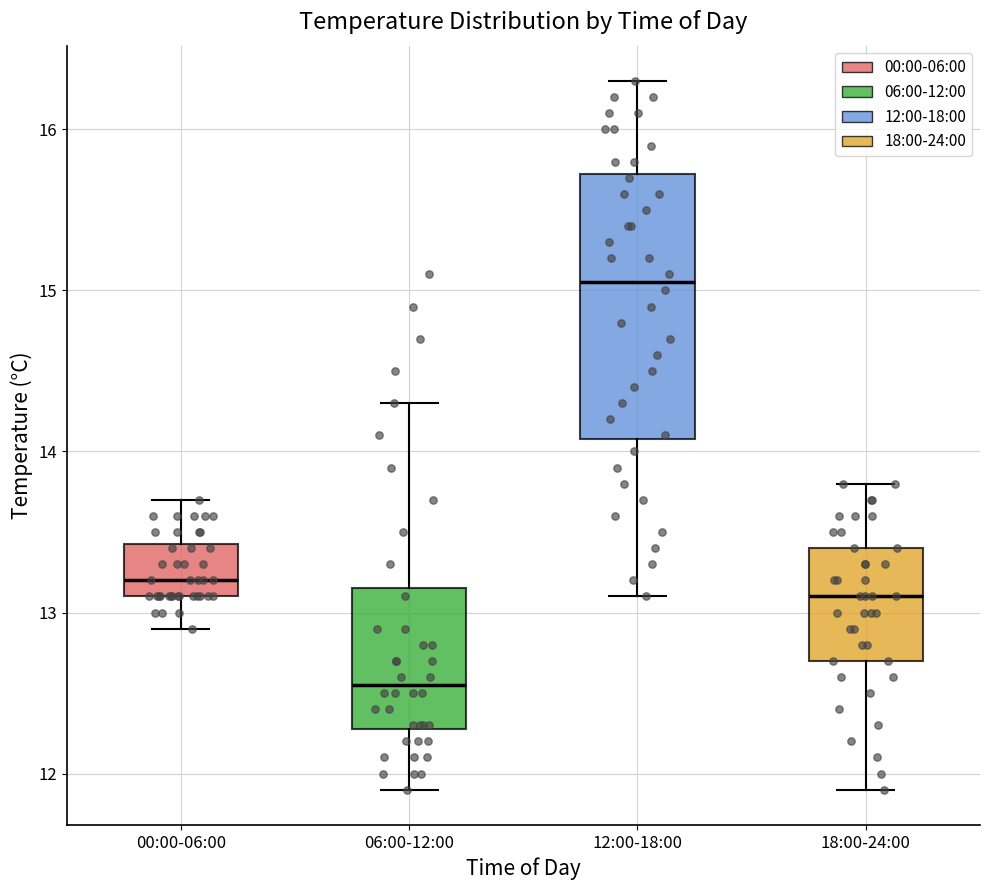

Reading left to right, transcribe this box plot: for each box, give where its median line is, the range the box spans, and where its two whiskers end, as read against the y-axis. The values are not printed on the chart, so give them approximately, as read against the axis.

00:00-06:00: median 13.2, box 13.1 to 13.4, whiskers 12.9 to 13.7
06:00-12:00: median 12.6, box 12.3 to 13.2, whiskers 11.9 to 14.3
12:00-18:00: median 15.1, box 14.1 to 15.7, whiskers 13.1 to 16.3
18:00-24:00: median 13.1, box 12.7 to 13.4, whiskers 11.9 to 13.8